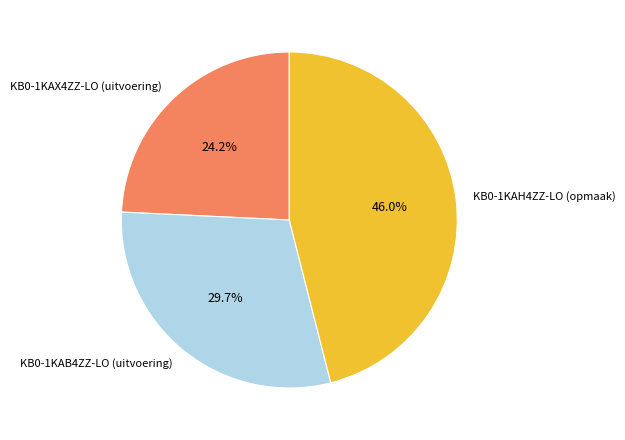

Is there any slice that represents more than half of the pie?

No